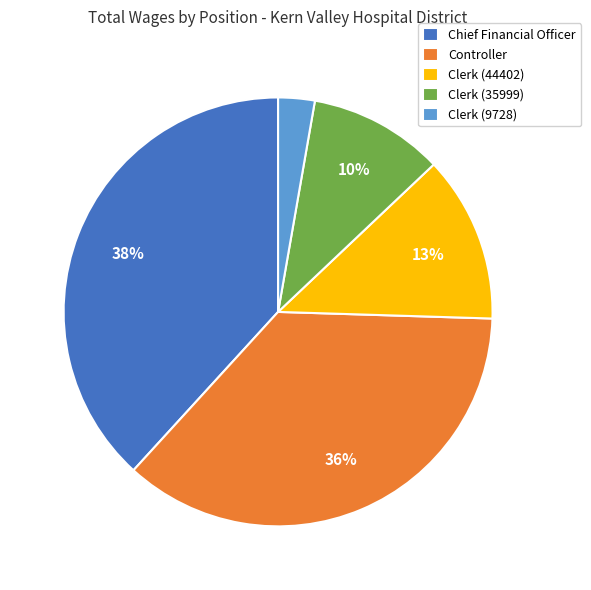

Is Clerk (44402) the majority of the pie?

No